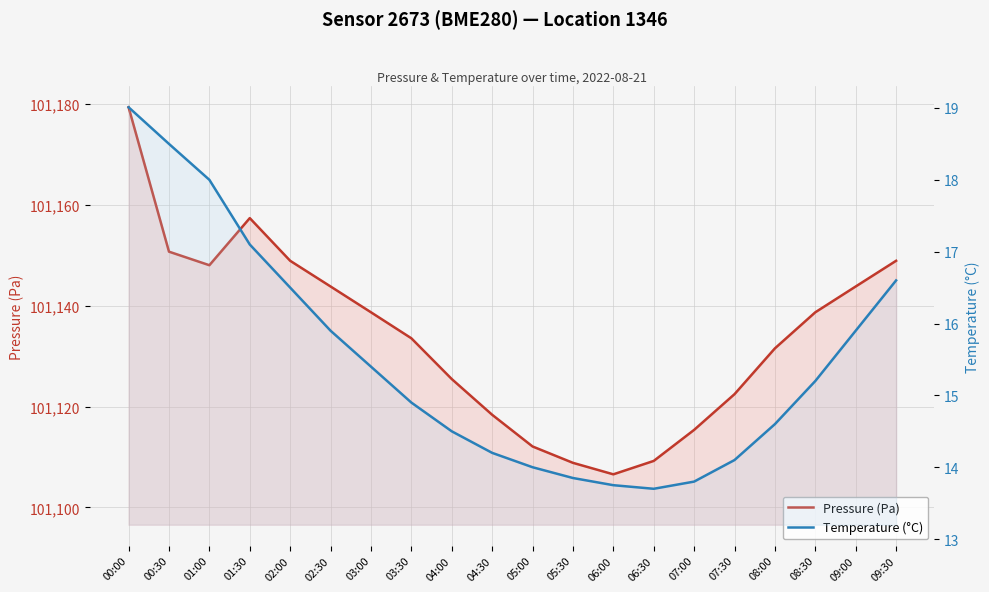

True or false: Temperature (°C) and Pressure (Pa) intersect in this chart.

False